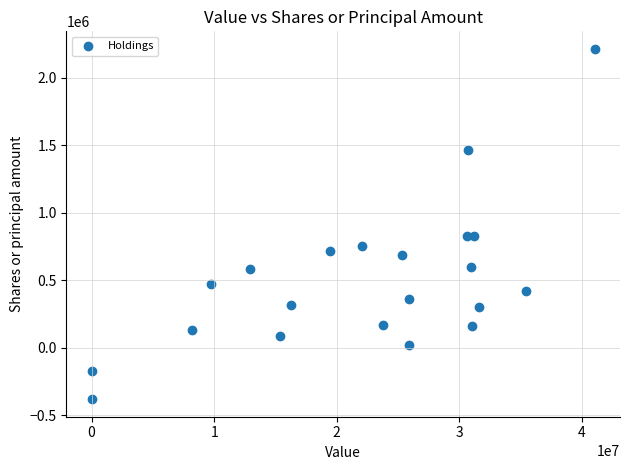

What is the range of X values (max minus min)?

41050000